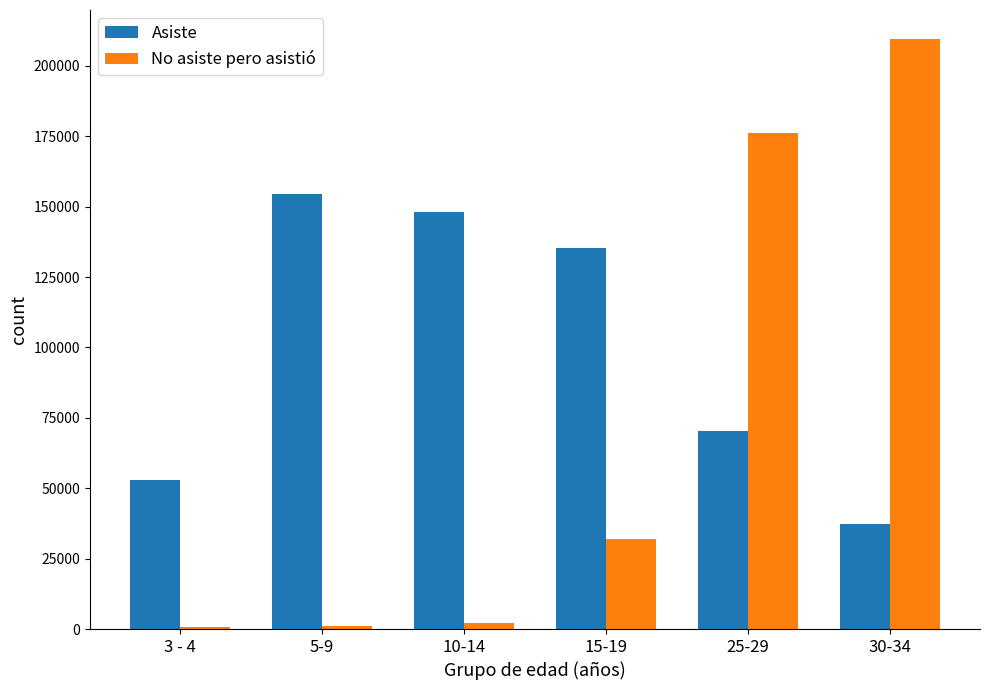

The No asiste pero asistió series shows 1138 at 5-9. True or false?

True